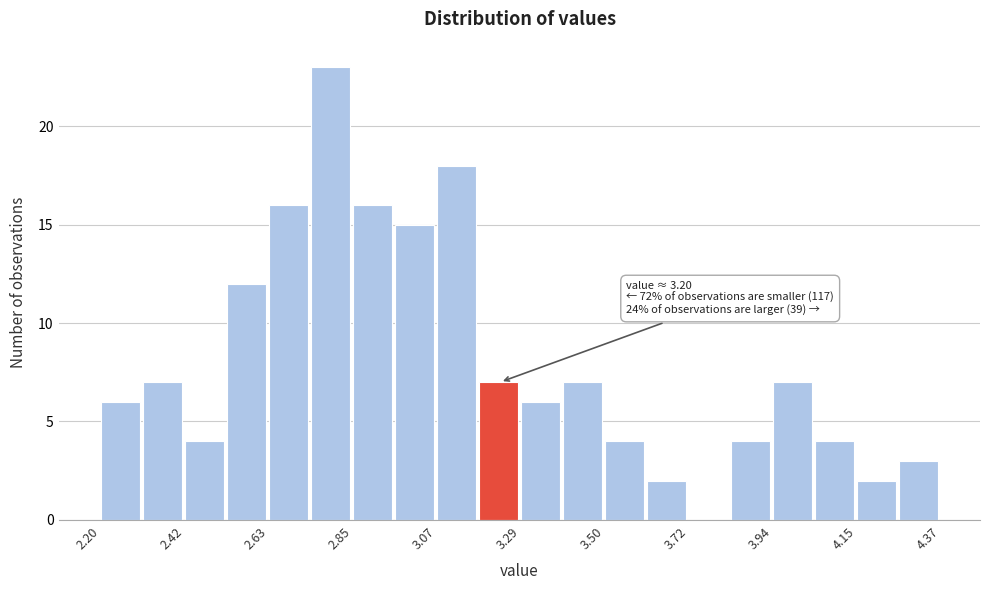

Read against the x-axis, roughly where is the centre of the tallest bar?

2.80